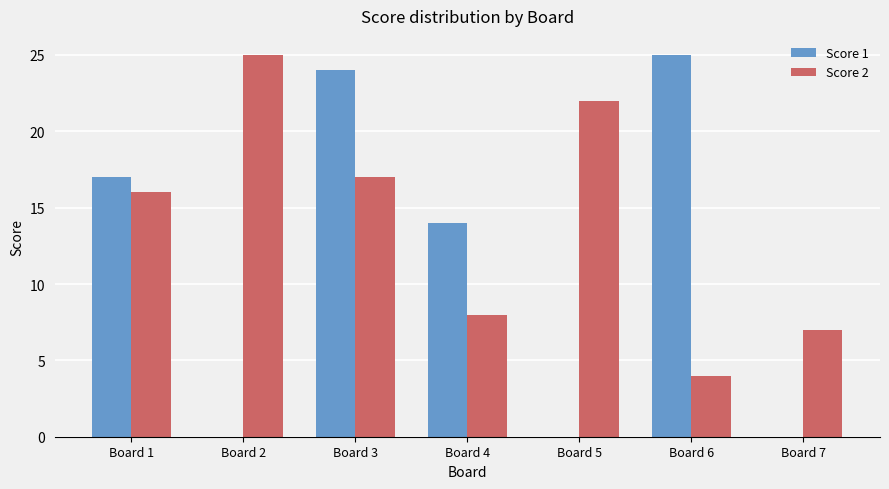

Reading left to right, extract all data points from this chart.

Score 1: Board 1=17	Board 2=0	Board 3=24	Board 4=14	Board 5=0	Board 6=25	Board 7=0
Score 2: Board 1=16	Board 2=25	Board 3=17	Board 4=8	Board 5=22	Board 6=4	Board 7=7